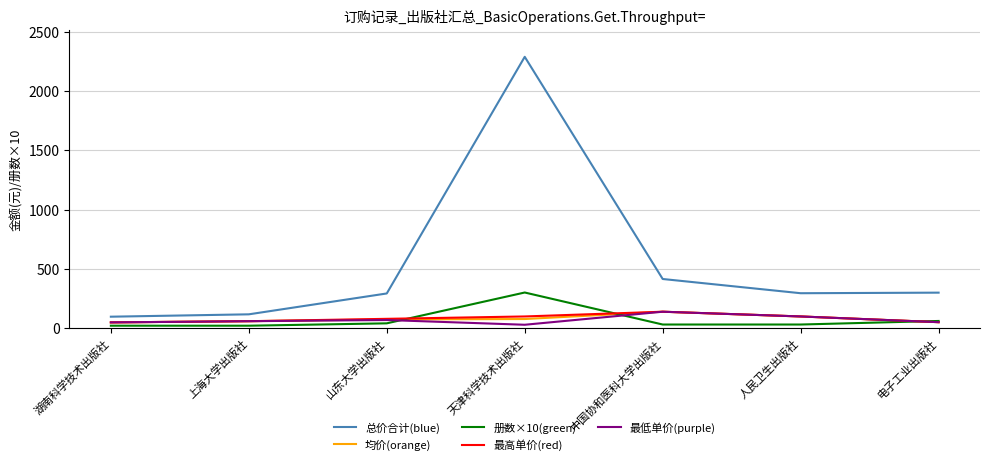

In 最高单价(red), how many points are higher than both neighbors (excluding endpoints)?

1